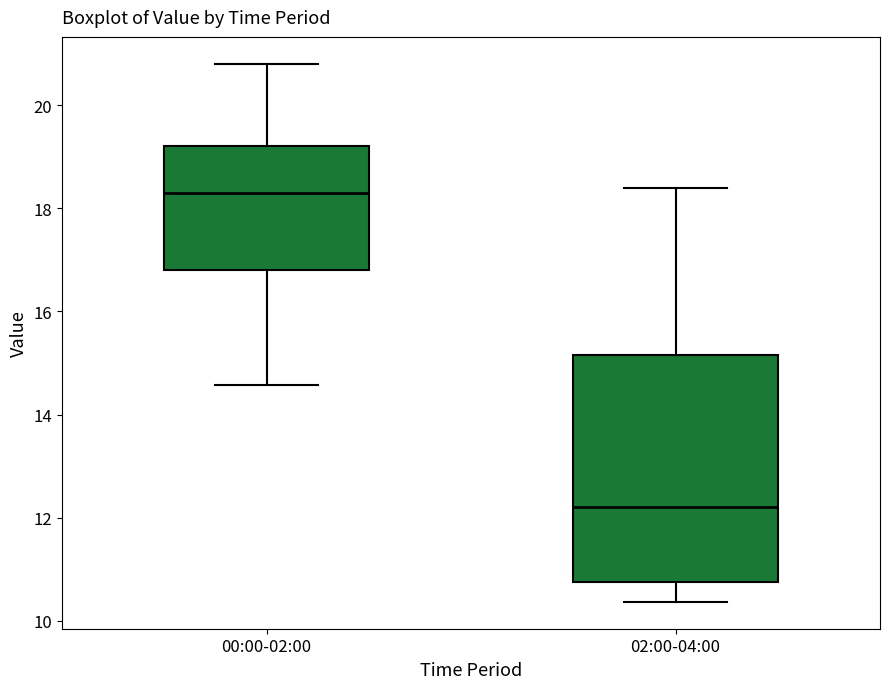

Which box's median line is the lowest?

02:00-04:00